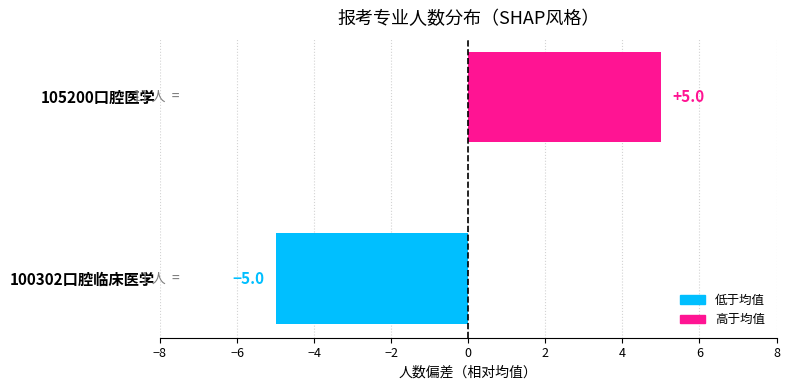

List the labels in order of value, largest first.

105200口腔医学, 100302口腔临床医学